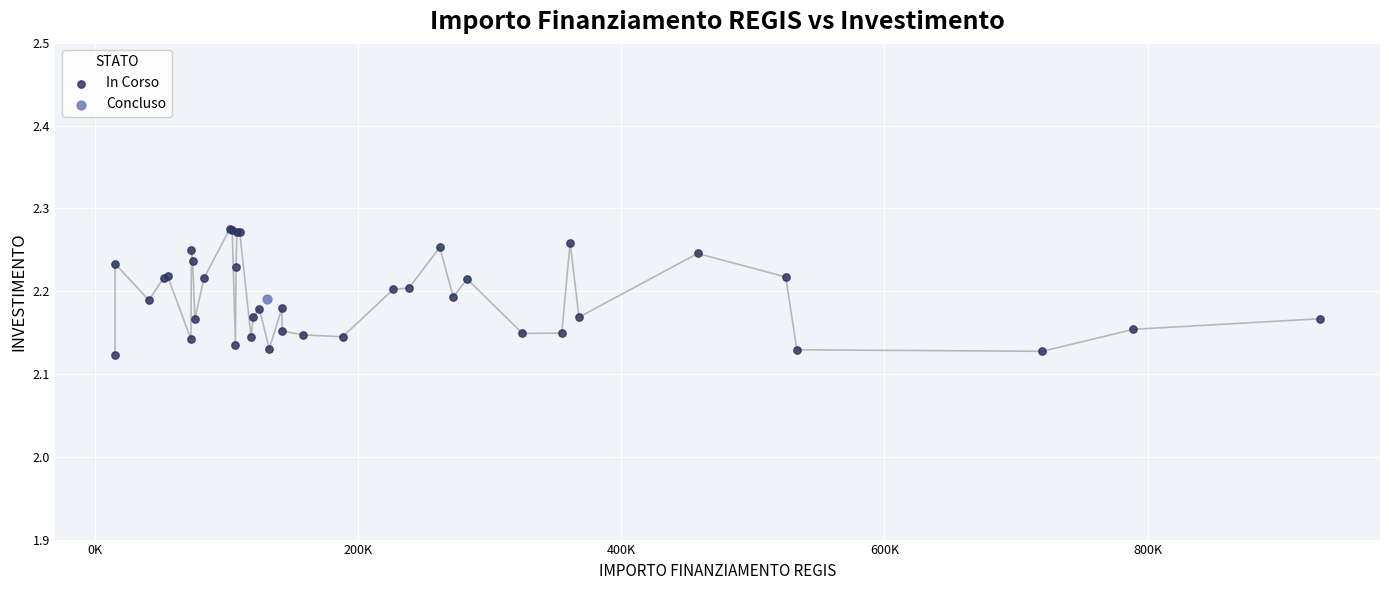

What are all the series names shown in the legend?

In Corso, Concluso